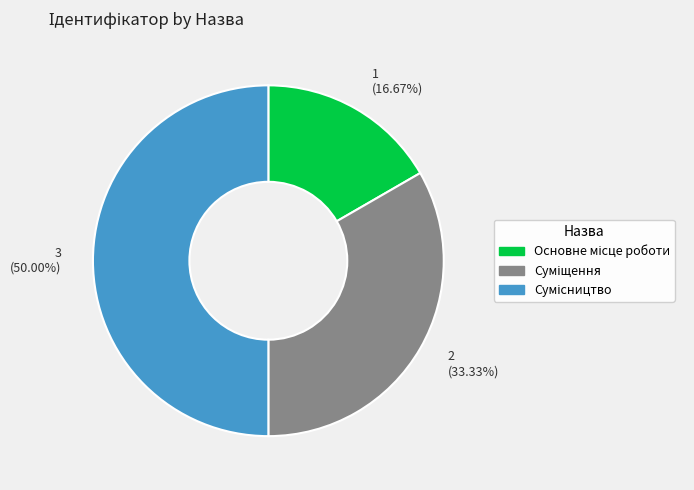

Which slice is the largest?

Сумісництво